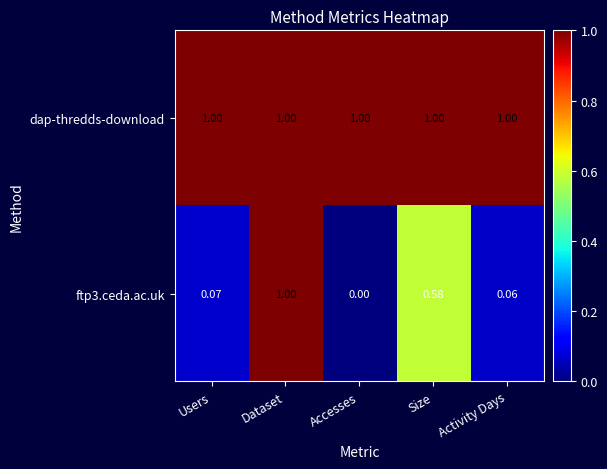

At which category does the chart reach its minimum across all series?

Accesses